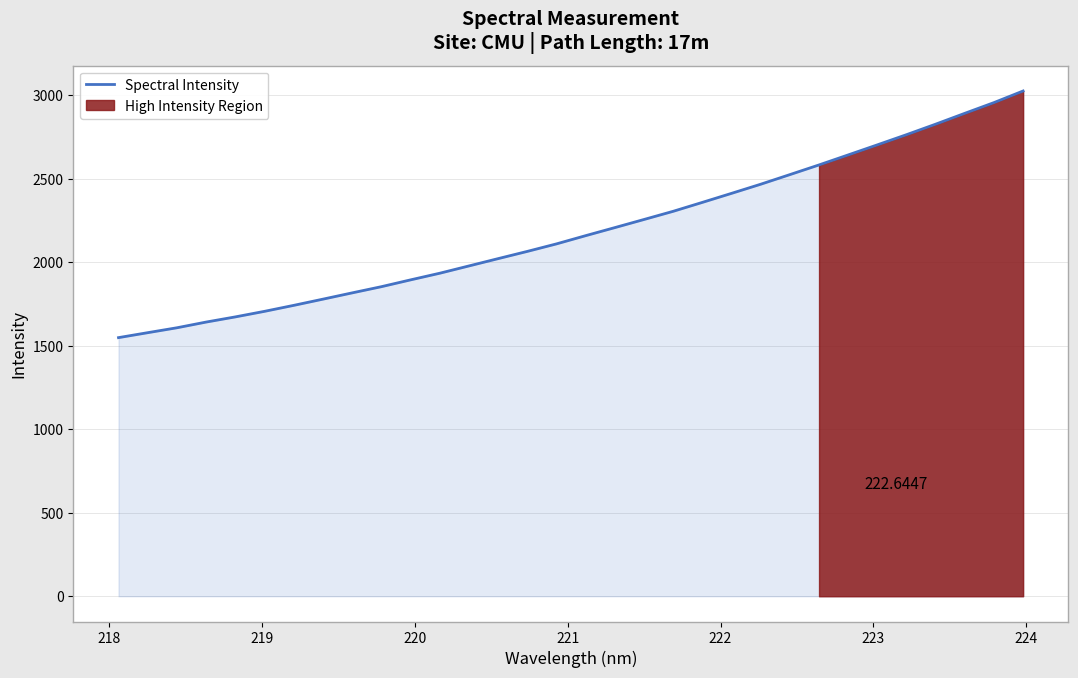

True or false: there are more than 2 points higher than both neighbors.

False